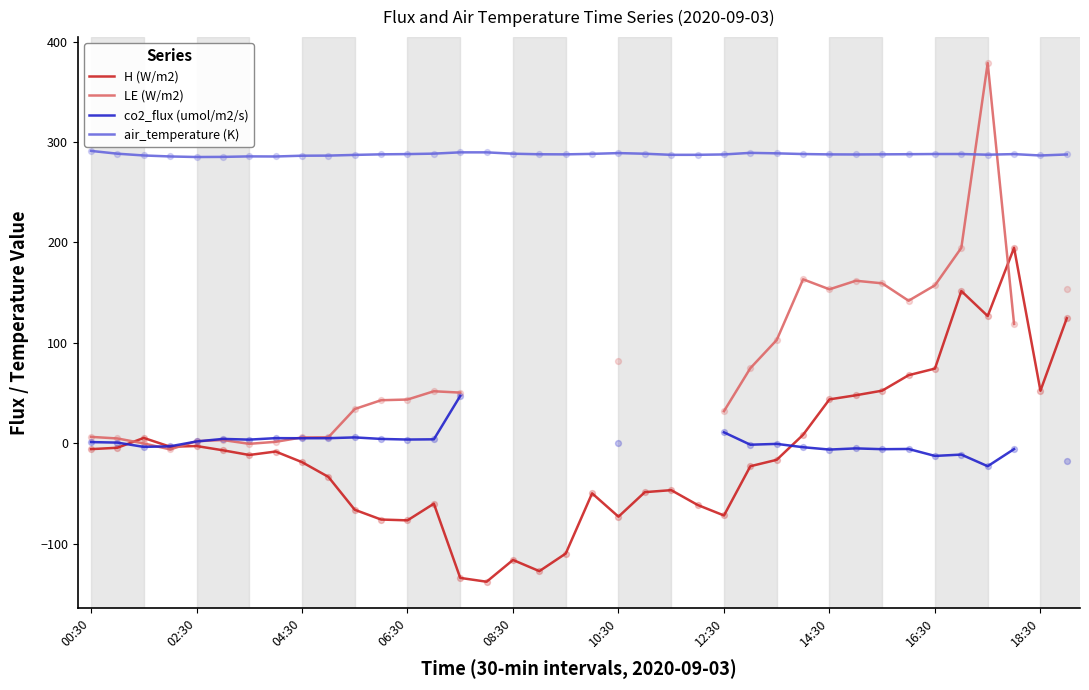

Which series contains the lowest Y value?

H (W/m2)